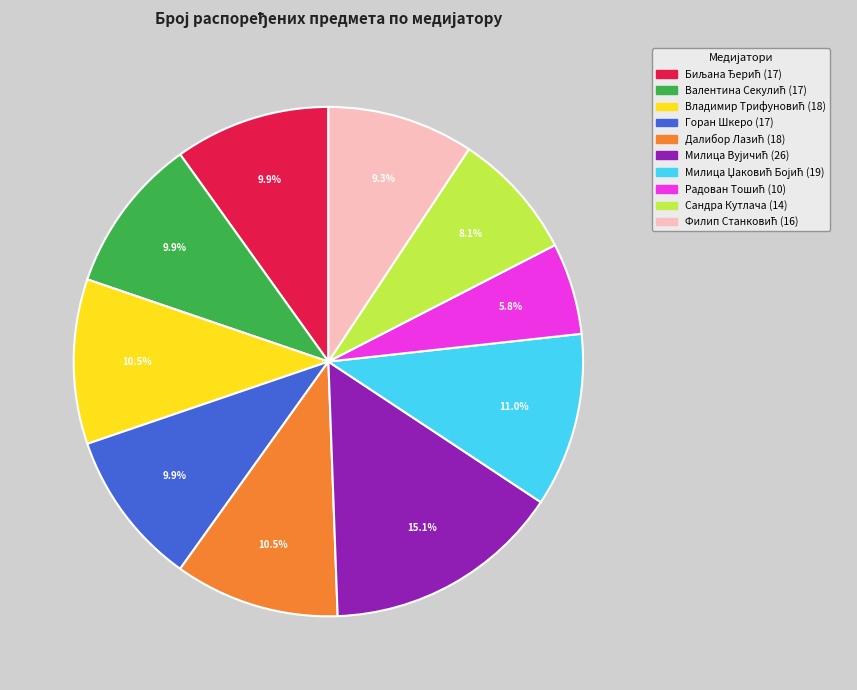

Is there a majority slice in this chart?

No